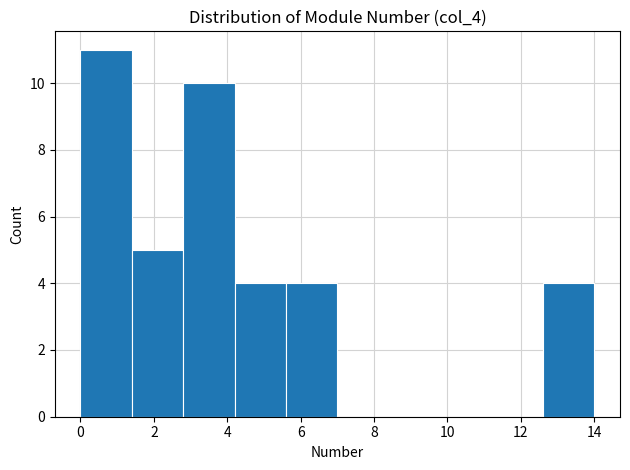

What is the height of the bar covering 5.6 to 7.0 on the x-axis? The values are not printed on the chart, so give them approximately, as read against the axis.

4